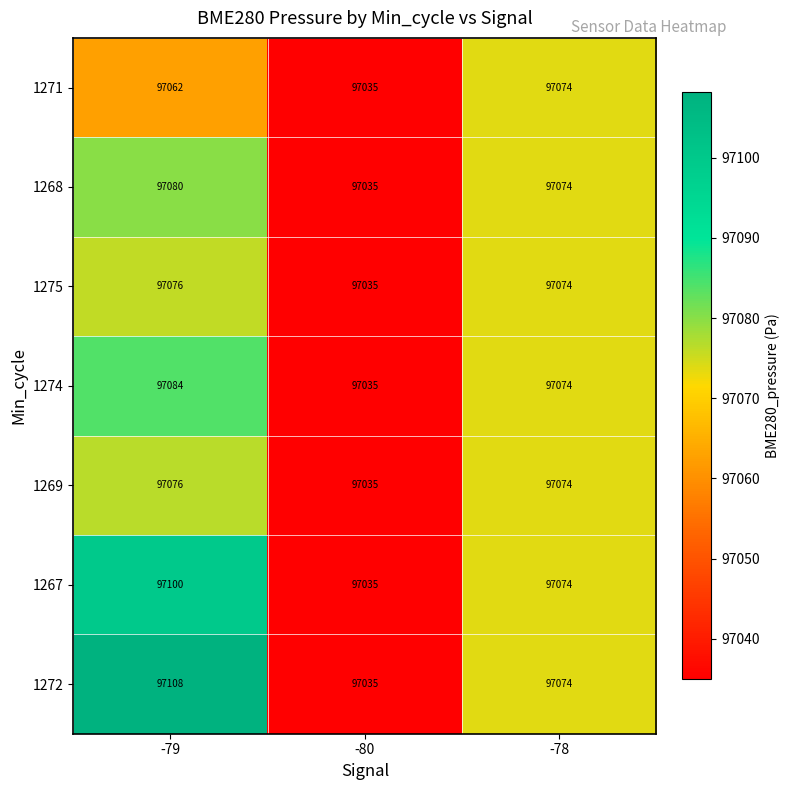

What is the difference between the 1267 values at -78 and -79?

26